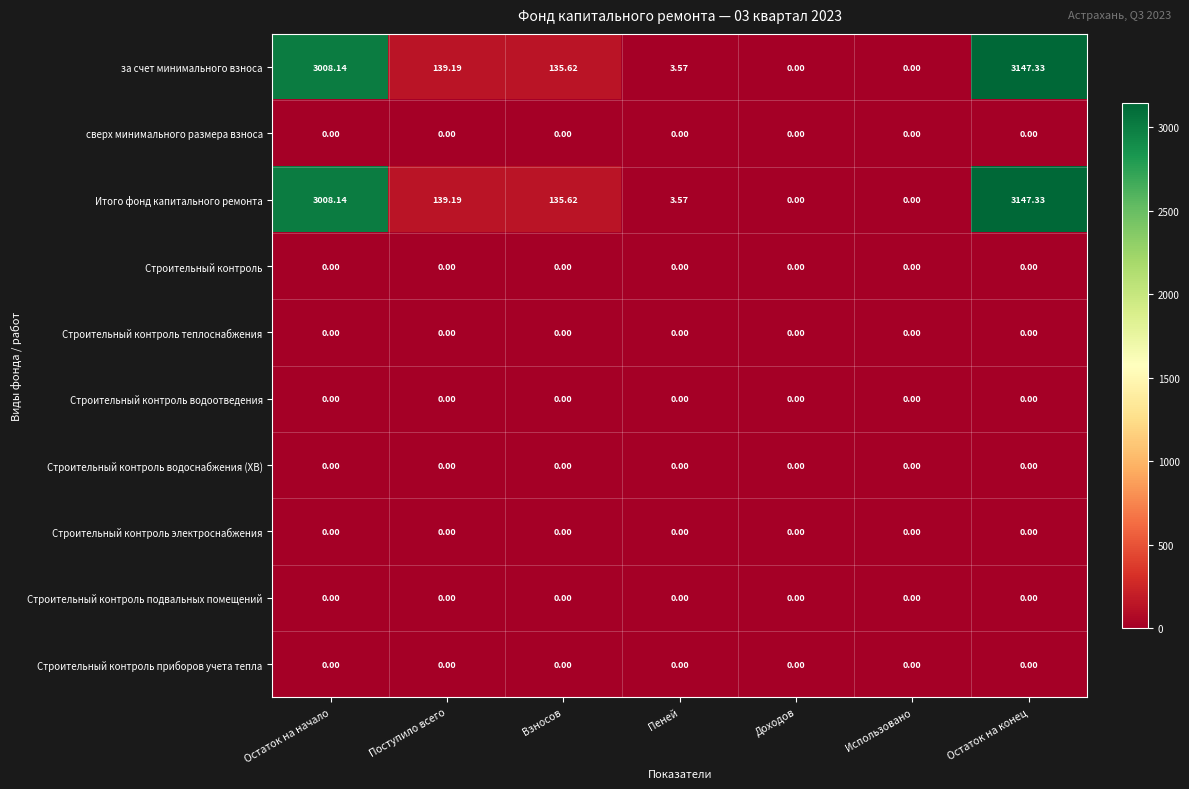

Is the value of Итого фонд капитального ремонта at Поступило всего greater than the value of Строительный контроль подвальных помещений at Использовано?

Yes